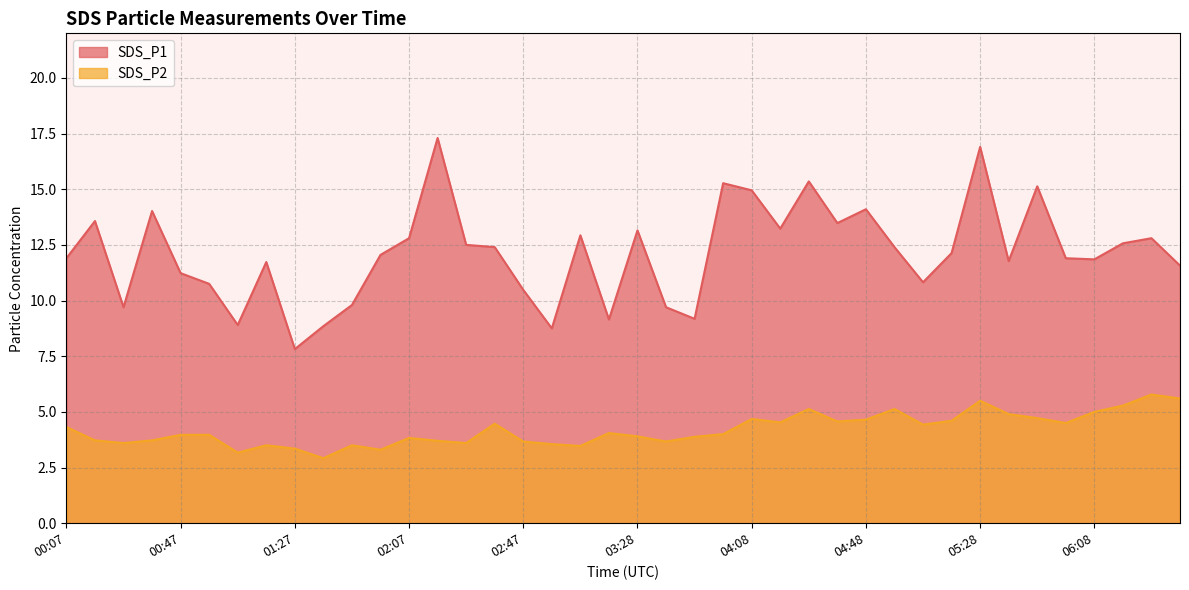

What are all the series names shown in the legend?

SDS_P1, SDS_P2